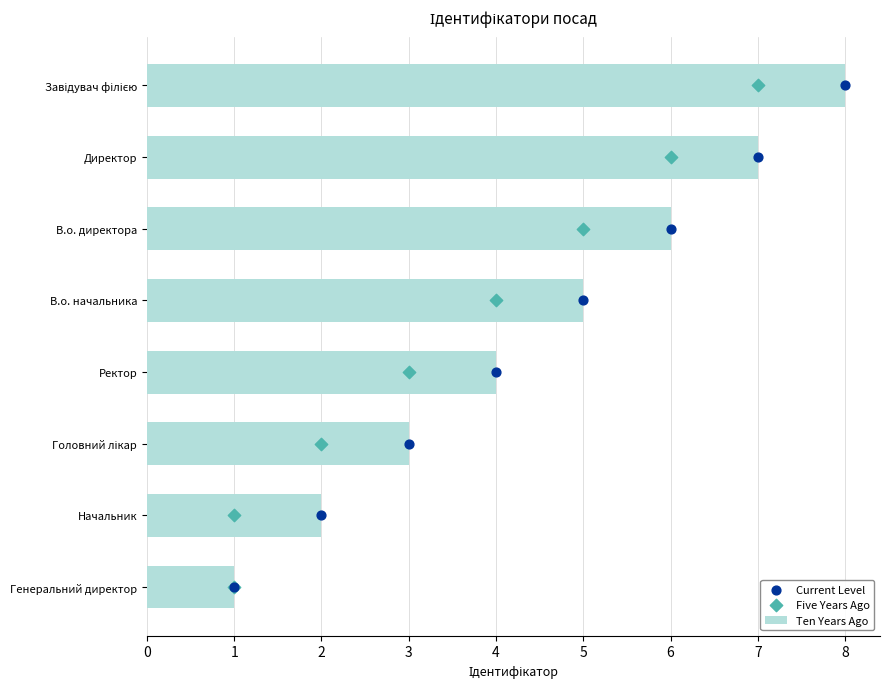

What are all the series names shown in the legend?

Ten Years Ago, Current Level, Five Years Ago